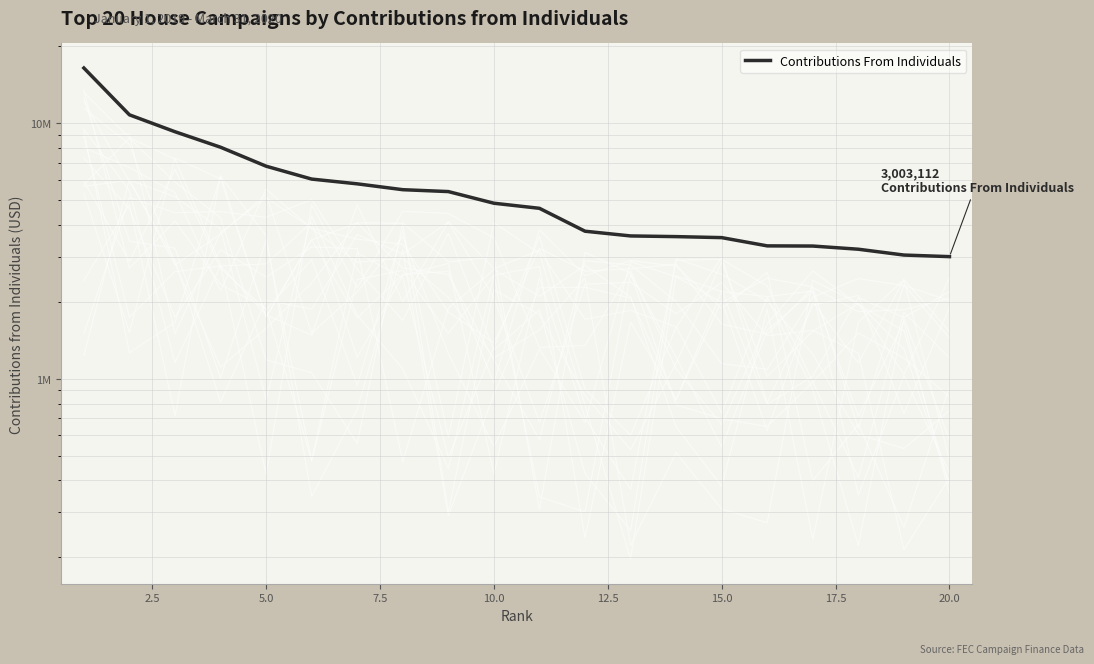

What is the minimum value shown in the chart?

3003112.9